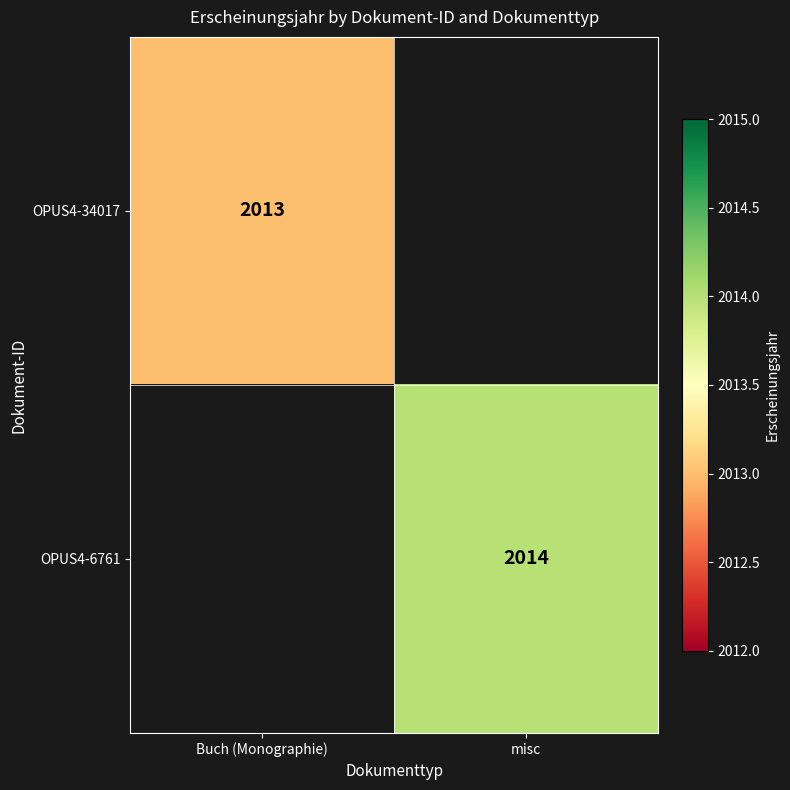

Is it true that OPUS4-34017 equals 417.6 at Buch (Monographie)?

False